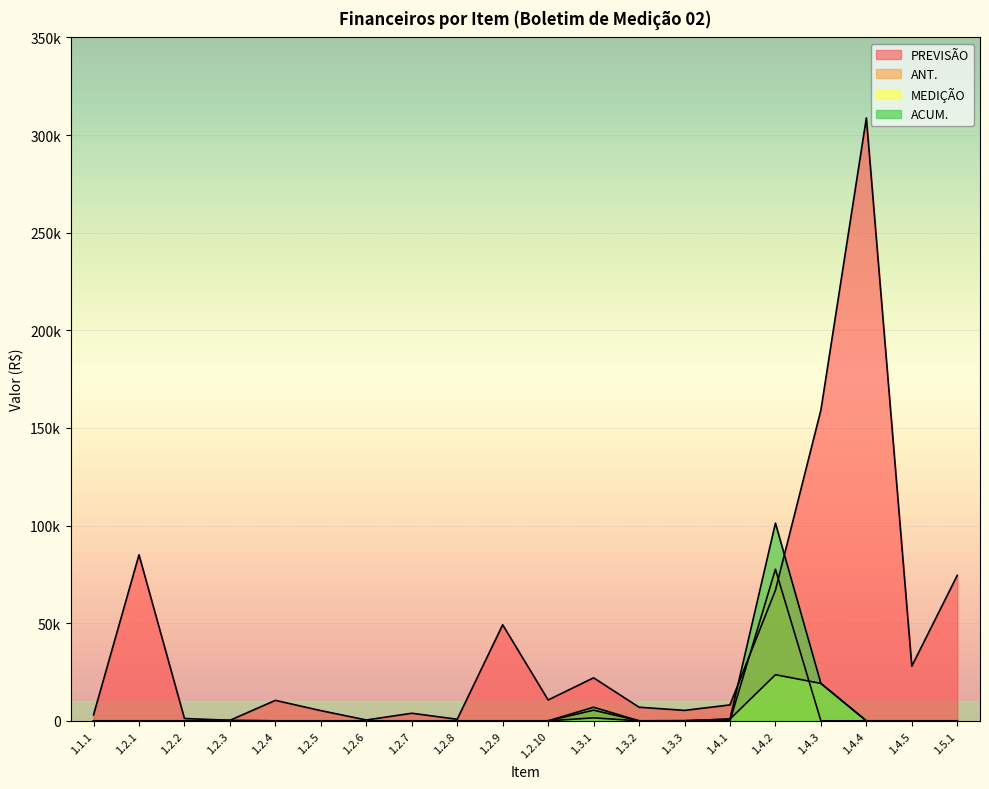

What is the spread (max minus min) of values at 1.2.9?

49190.7